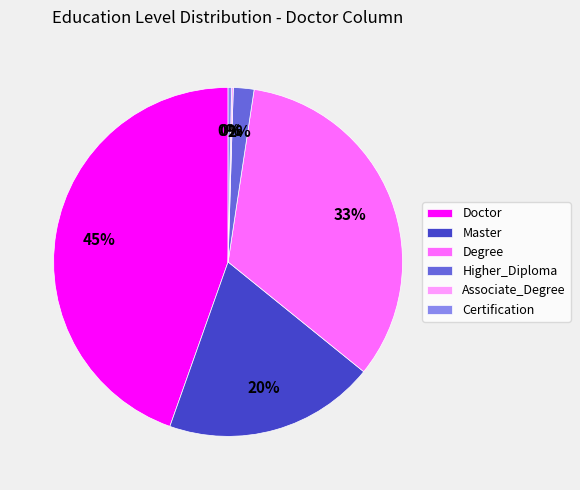

Approximately how many times larger is the value at Higher_Diploma compared to Certification?

6.0